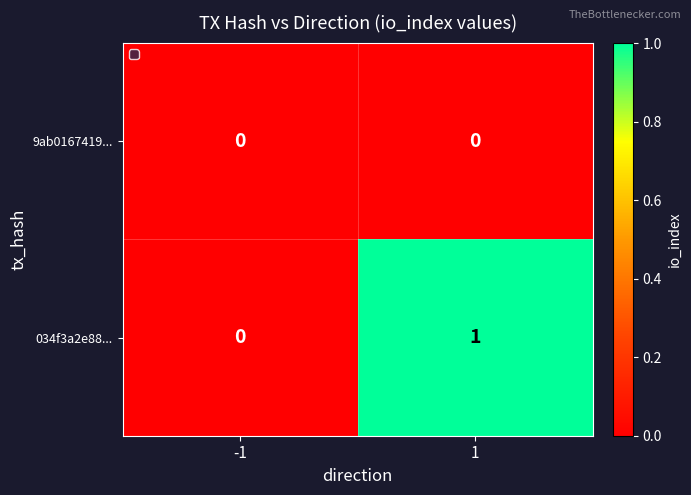

The 9ab0167419... series shows 0 at -1. True or false?

True